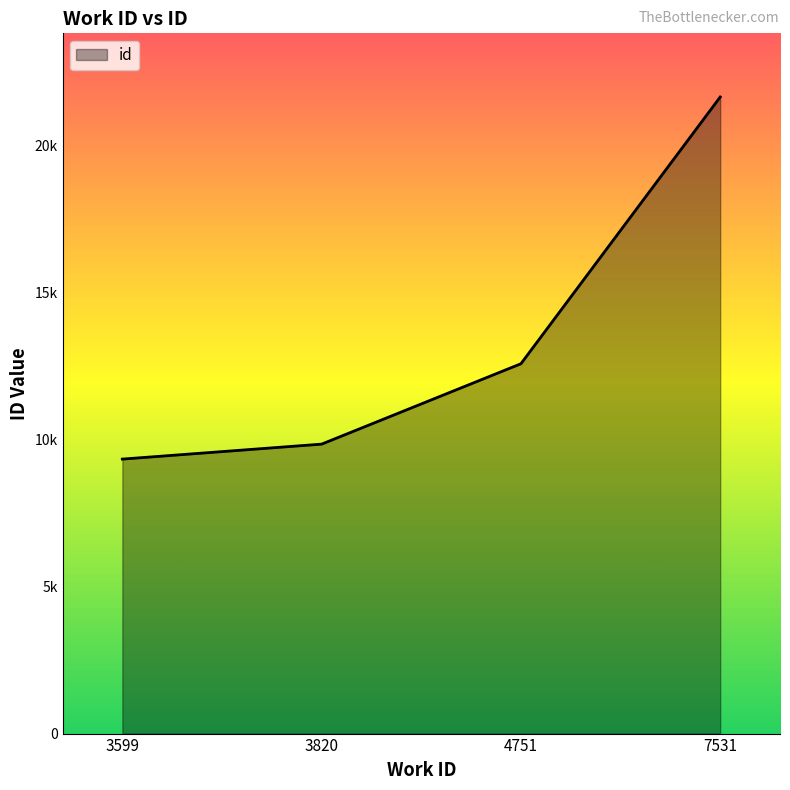

What is the sum of the values at 3599 and 7531?

30972